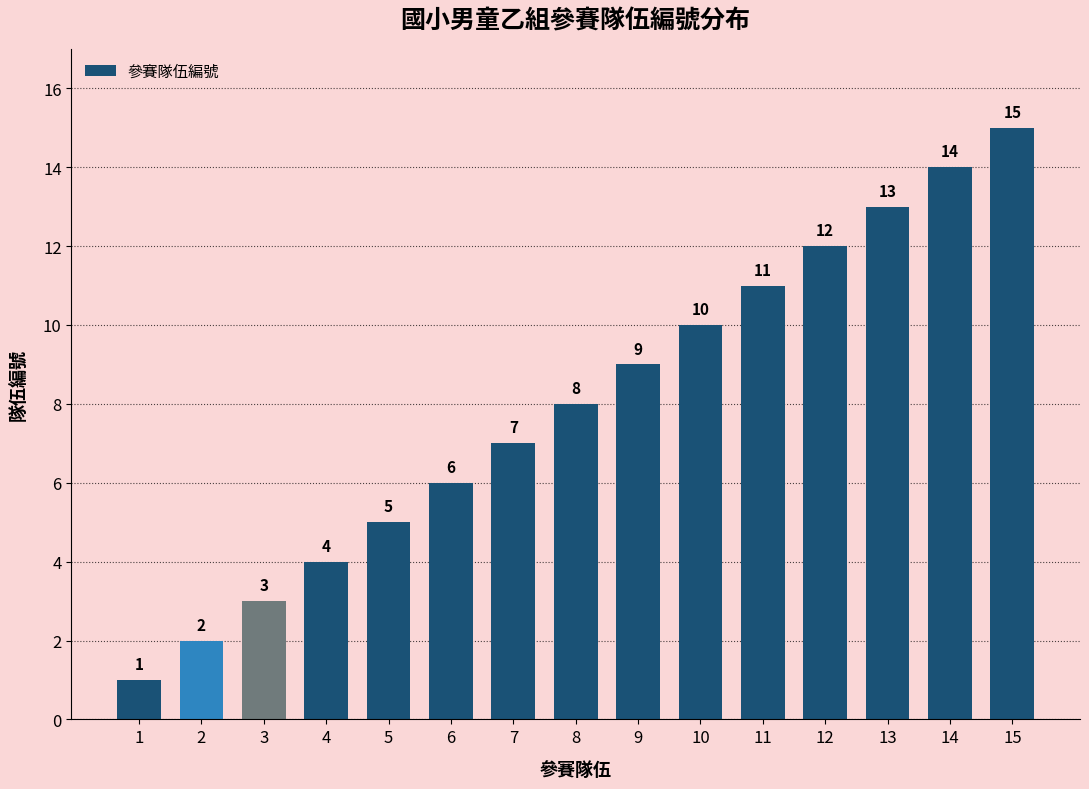

How many categories are shown in the chart?

15